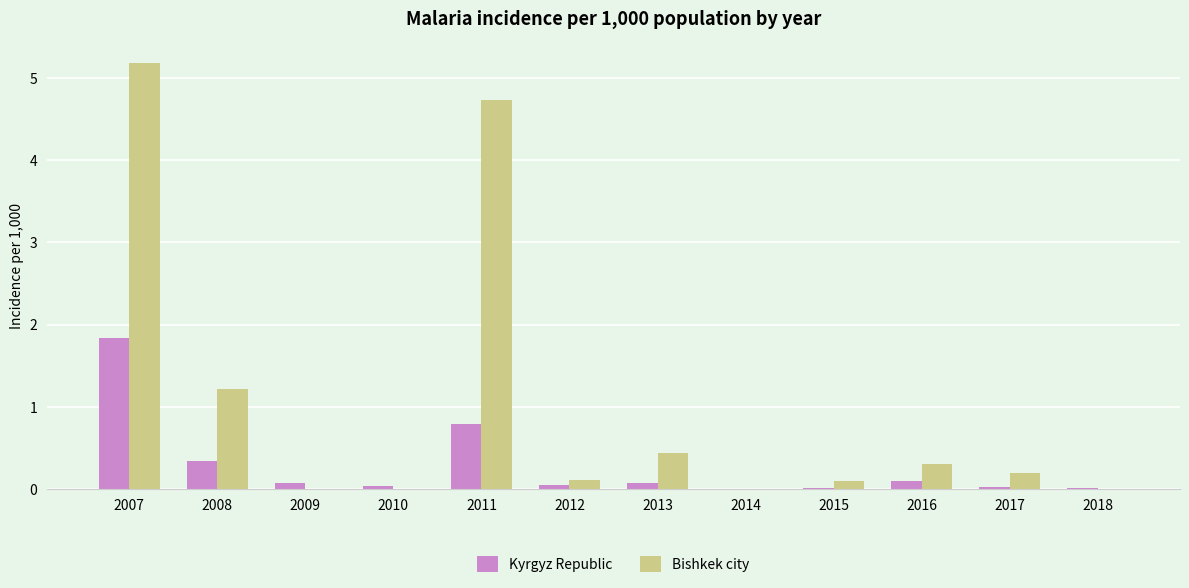

How many groups of bars are there?

12